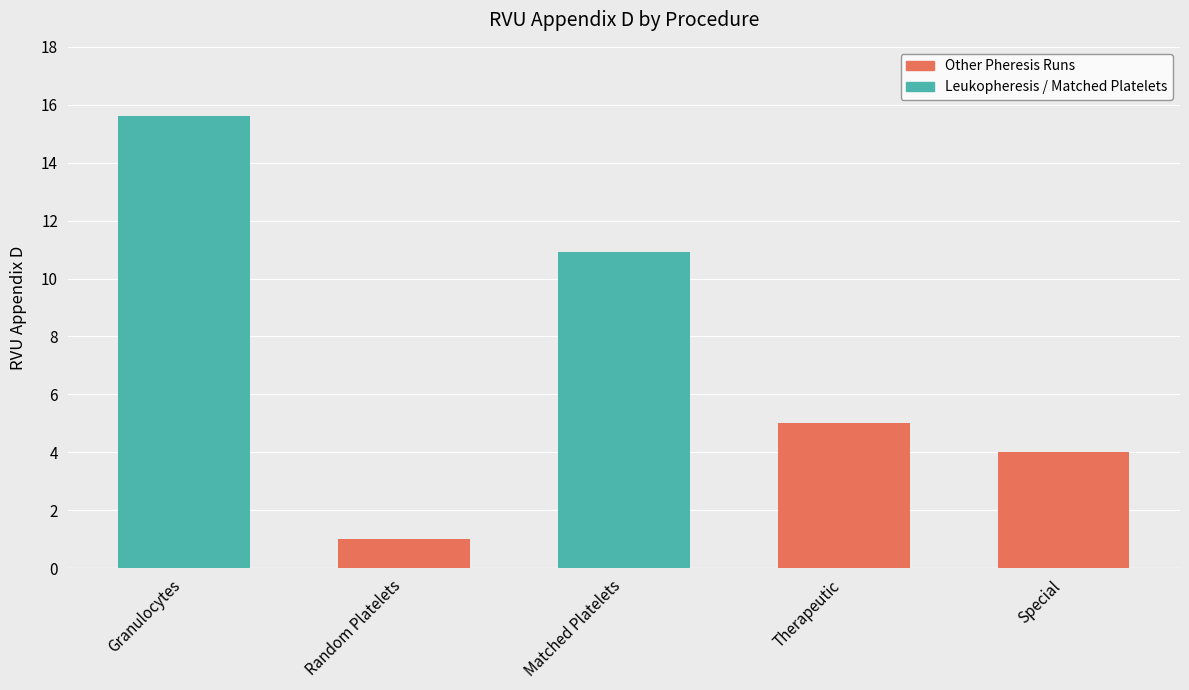

True or false: the data shows 15.6 at Granulocytes.

True